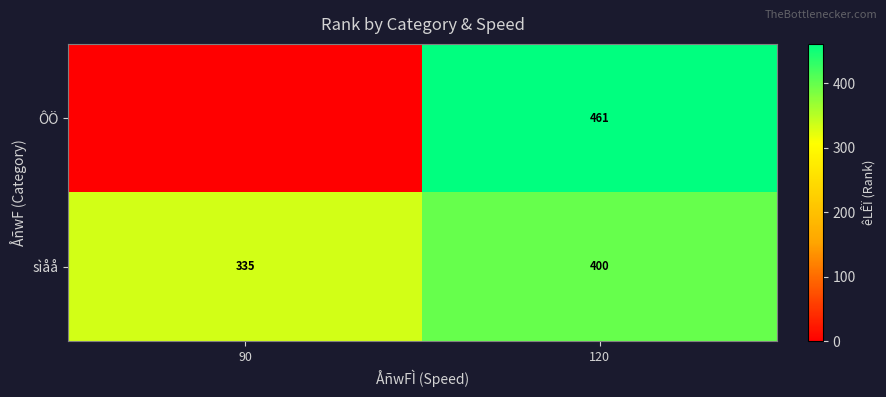

Is the value of sìåå at 90 greater than the value of ÔÖ at 120?

No